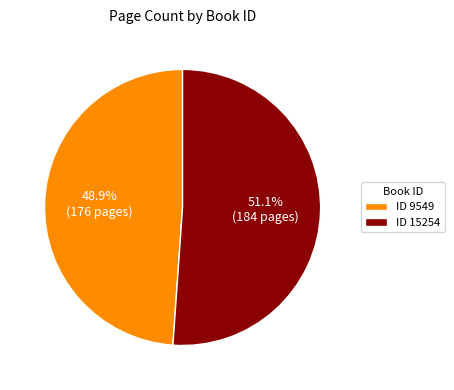

Which category accounts for the majority?

ID 15254